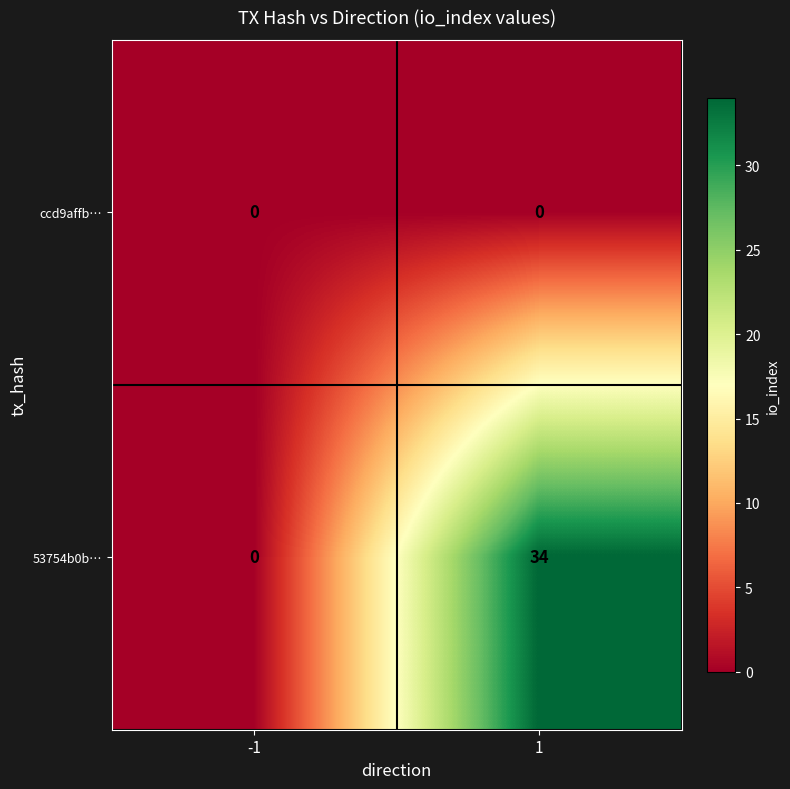

Reading right to left, list all the values displayed in this chart.

ccd9affb…: 0	0
53754b0b…: 34	0